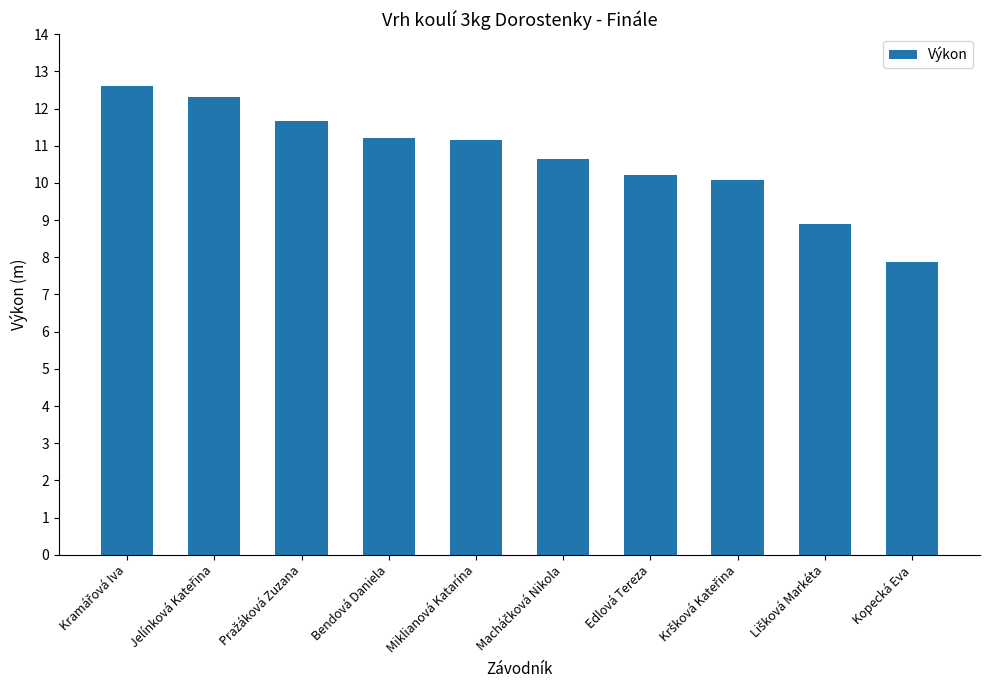

True or false: the data shows 3.7 at Kopecká Eva.

False